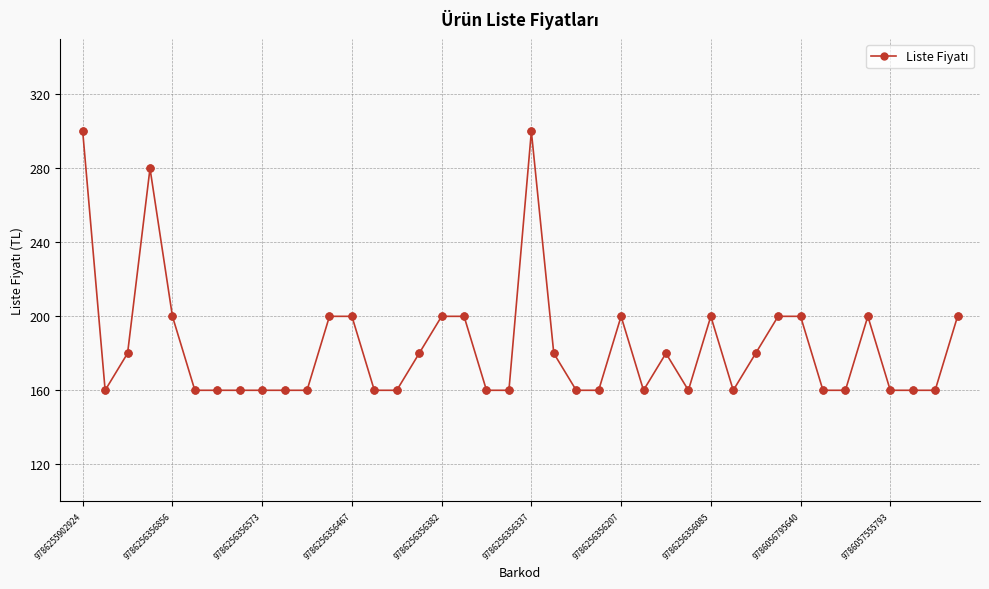

What is the average value?

184